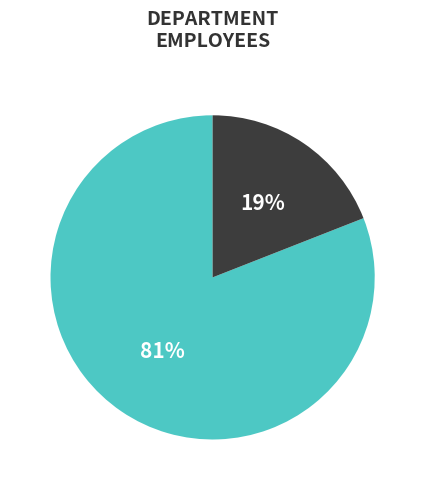

Is there a majority slice in this chart?

Yes